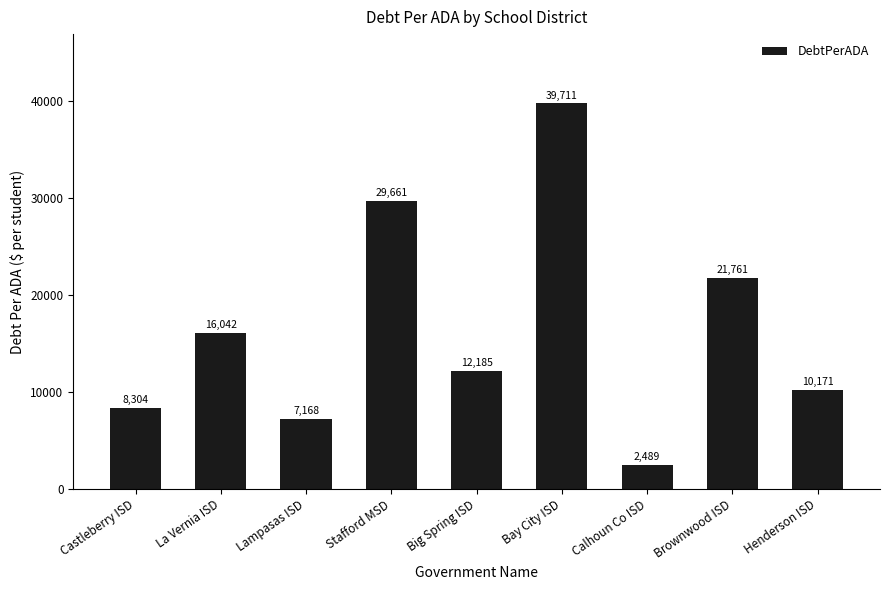

What is the label of the 9th bar from the left?

Henderson ISD